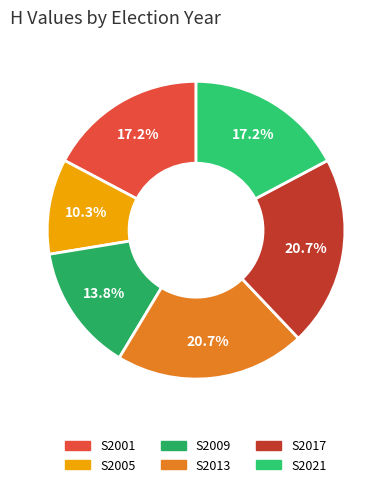

What percentage is the S2001 slice, to the nearest percent?

17%